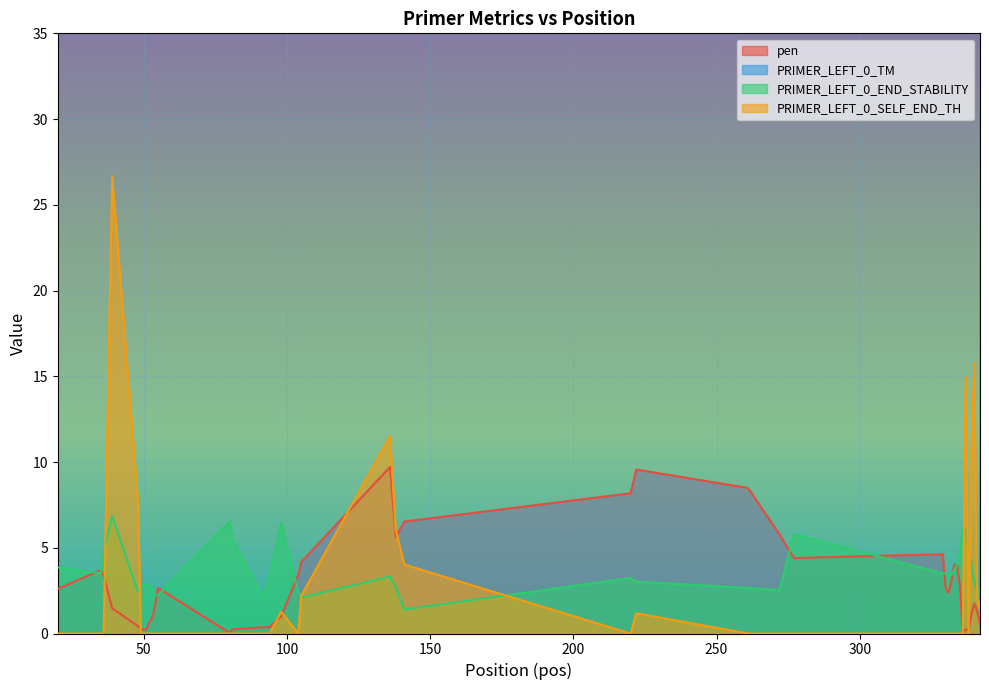

What are all the series names shown in the legend?

pen, PRIMER_LEFT_0_TM, PRIMER_LEFT_0_END_STABILITY, PRIMER_LEFT_0_SELF_END_TH